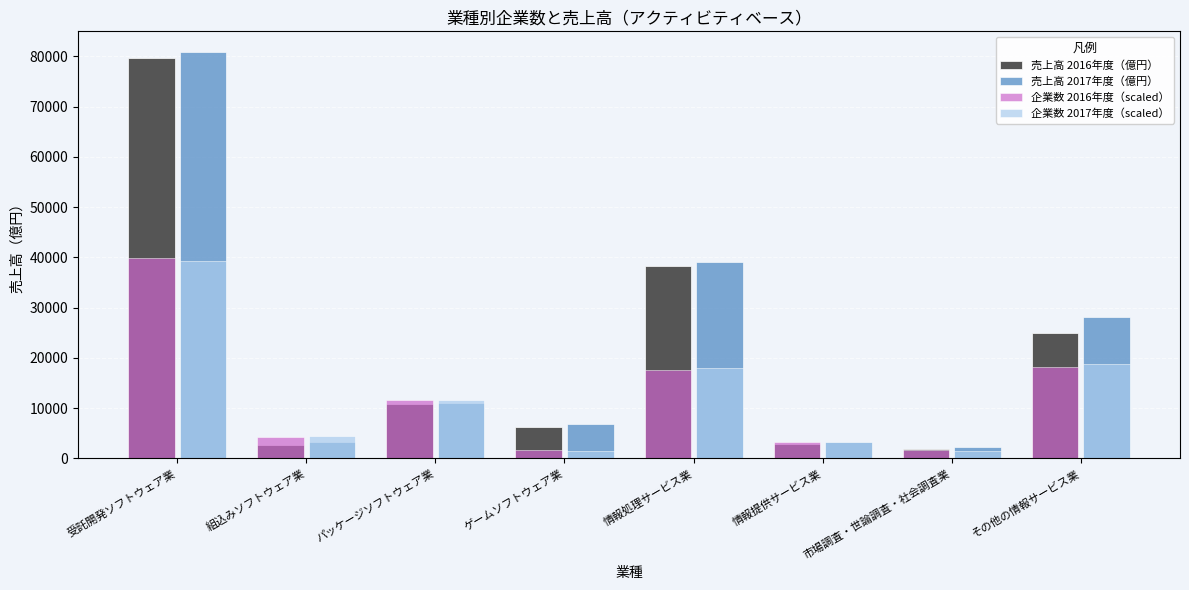

How many categories are shown in the chart?

8